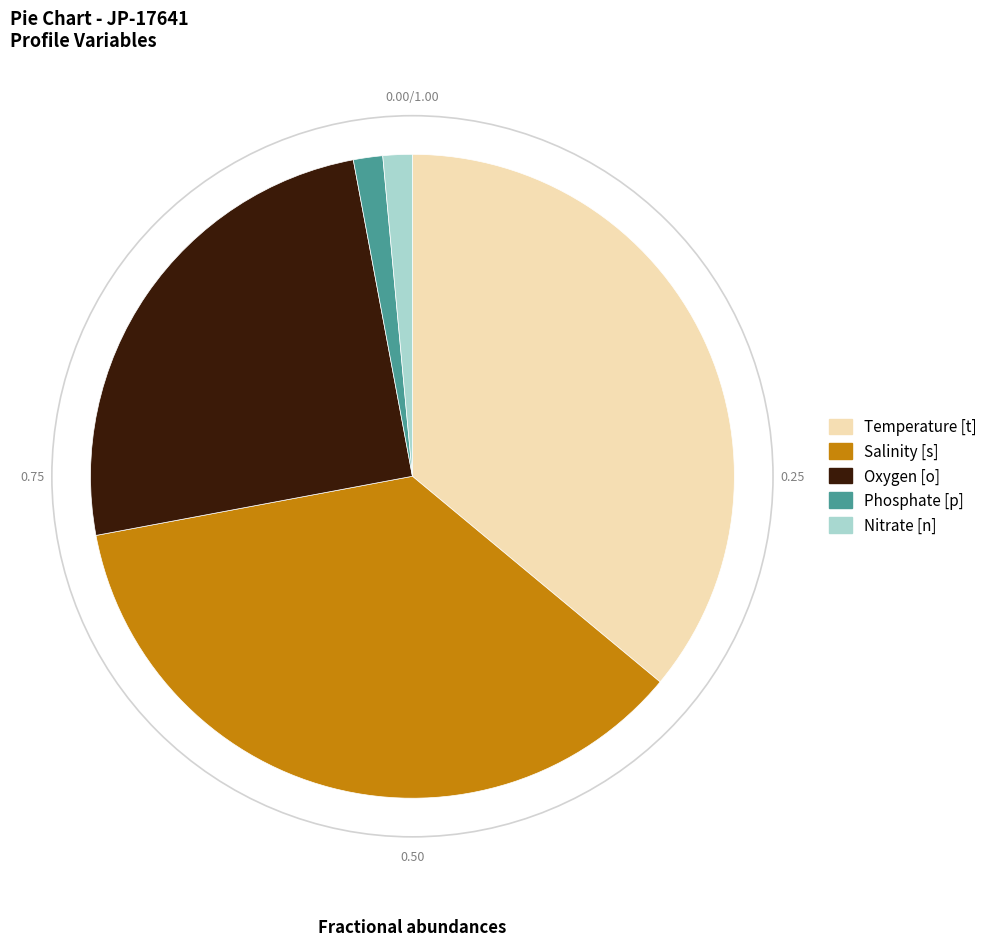

How many segments does this pie chart have?

5